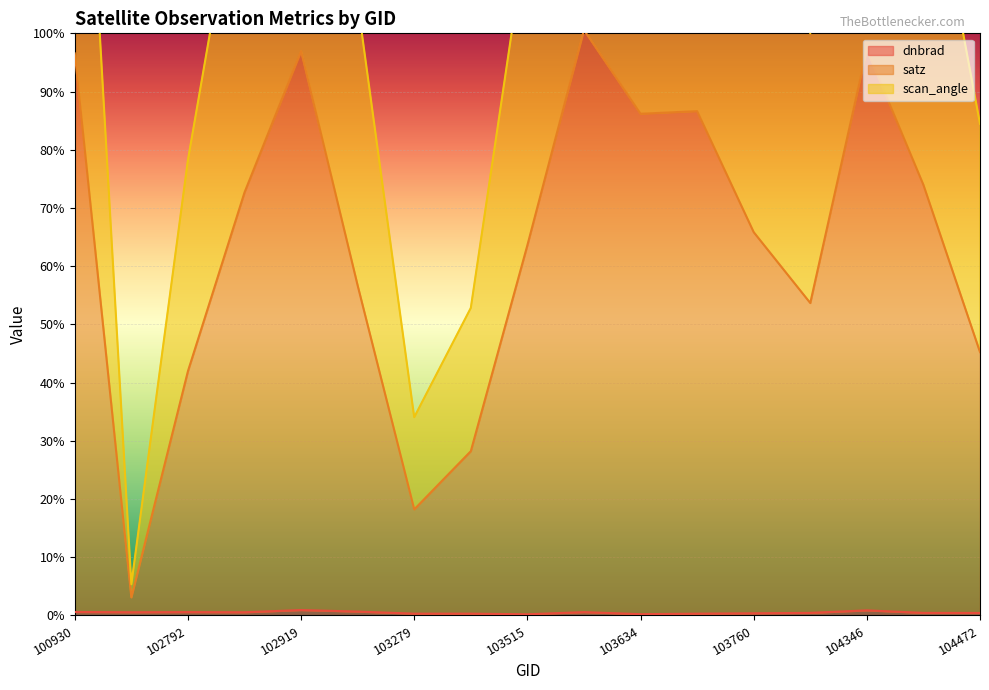

Does the chart display data point markers on the line(s)?

No